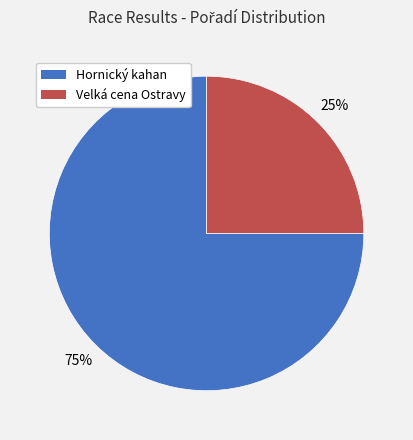

To the nearest percent, what portion does Hornický kahan represent?

75%